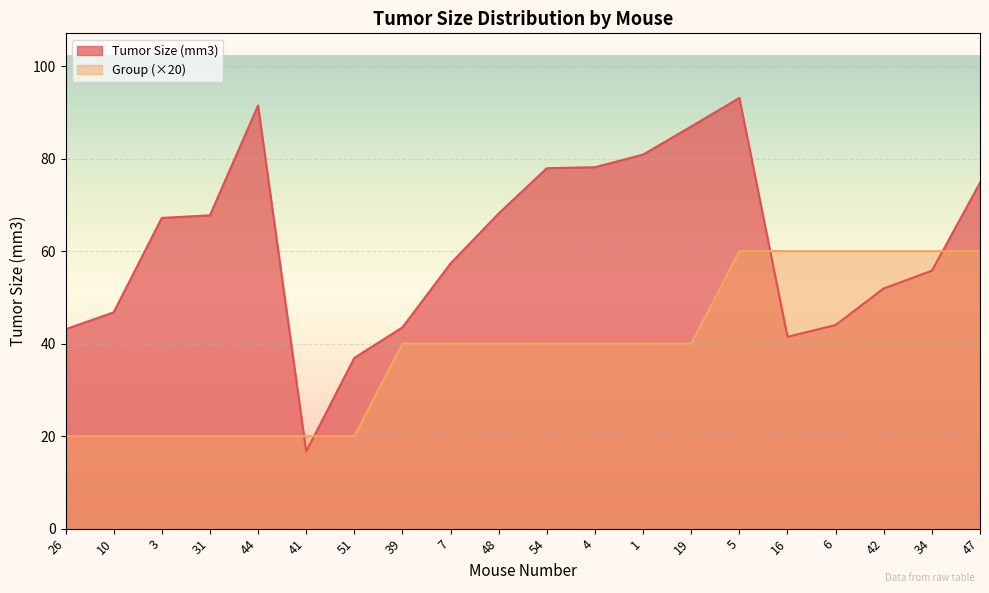

List the series in order of their peak value, highest first.

Tumor Size (mm3), Group (×20)